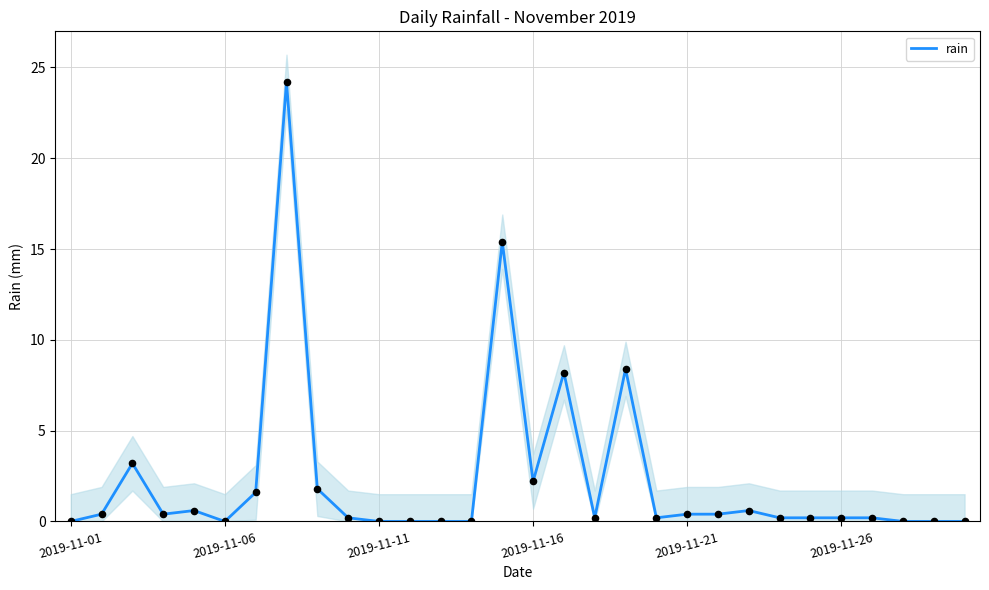

The rain series shows 0.2 at 2019-11-26. True or false?

True